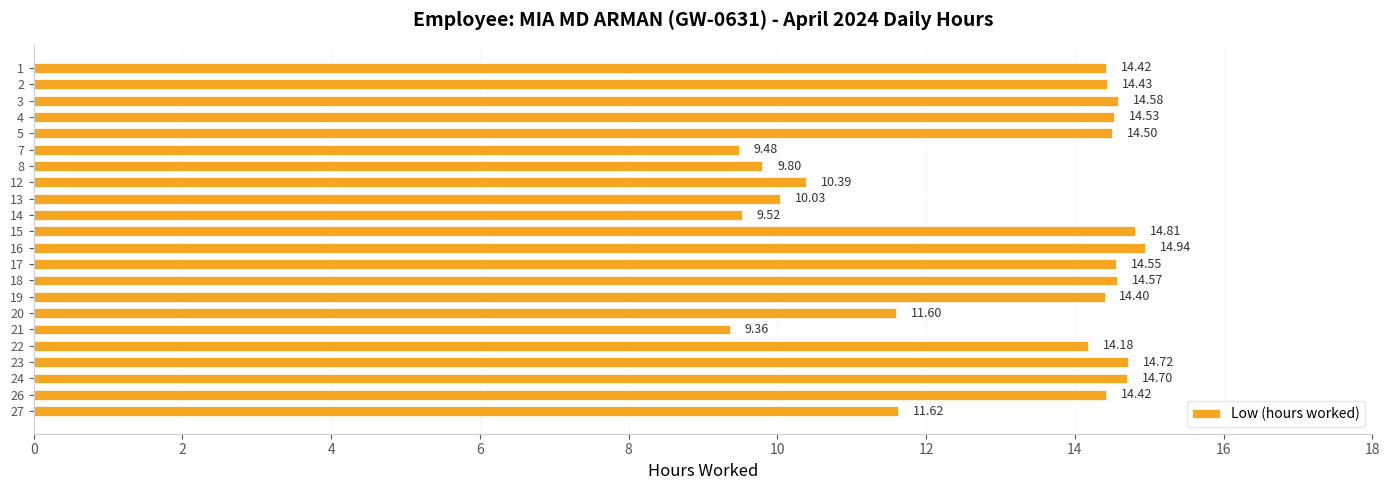

How many data points are above 14?

14